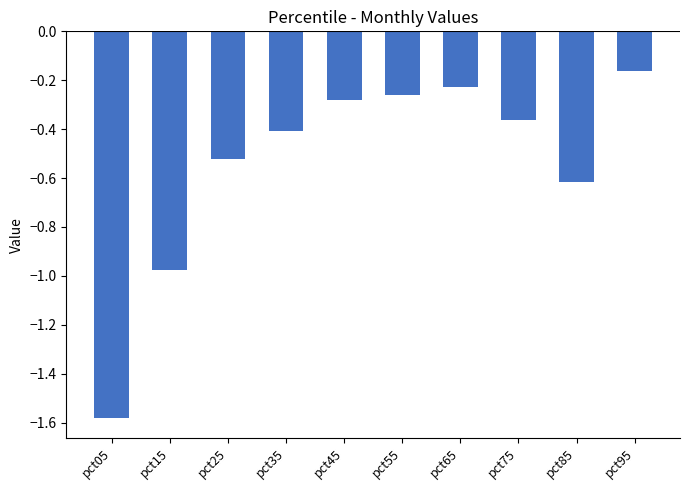

Which category has the highest value across all series?

pct95